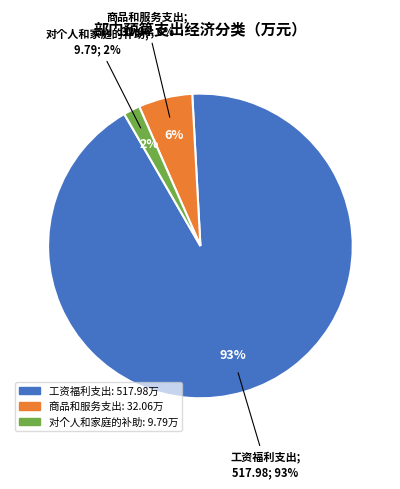

Count the number of slices in the pie.

3